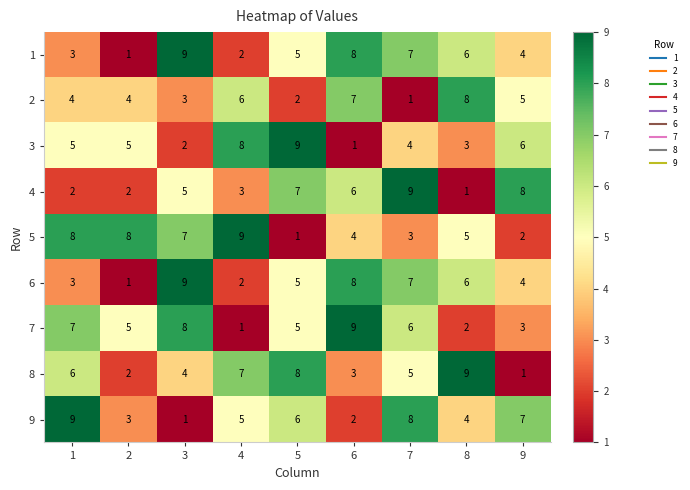

True or false: 3 has a value of 15 at 5.

False